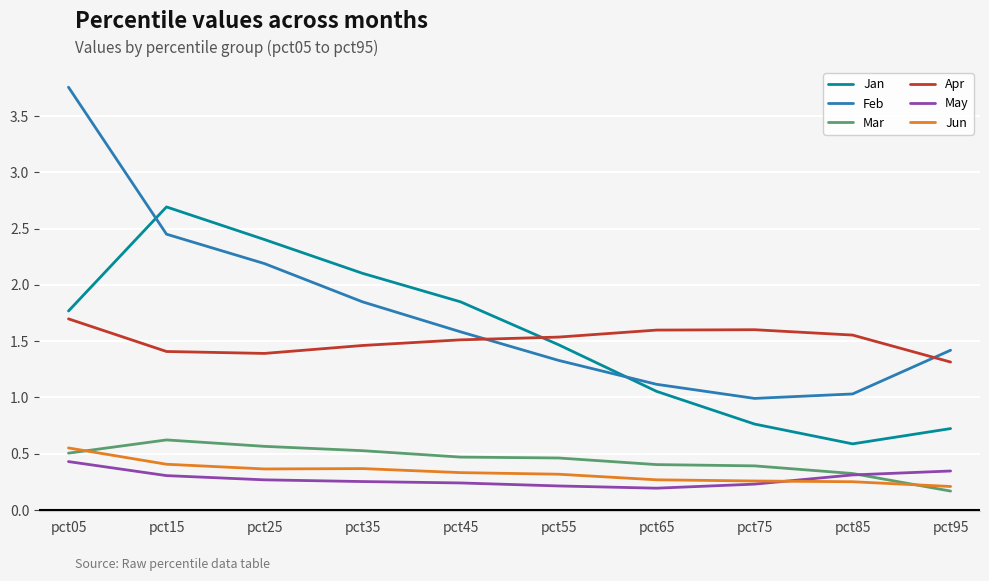

What is the sum of all Feb values?

17.7